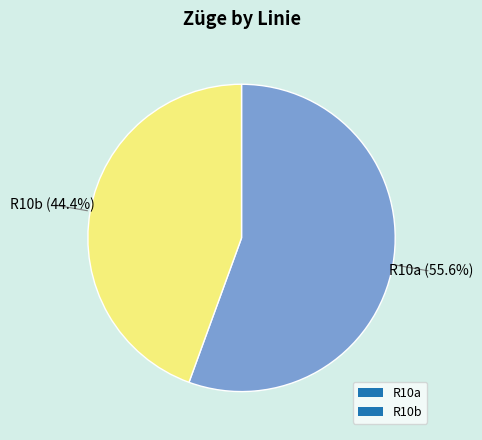

True or false: R10b accounts for 44% of the total.

True